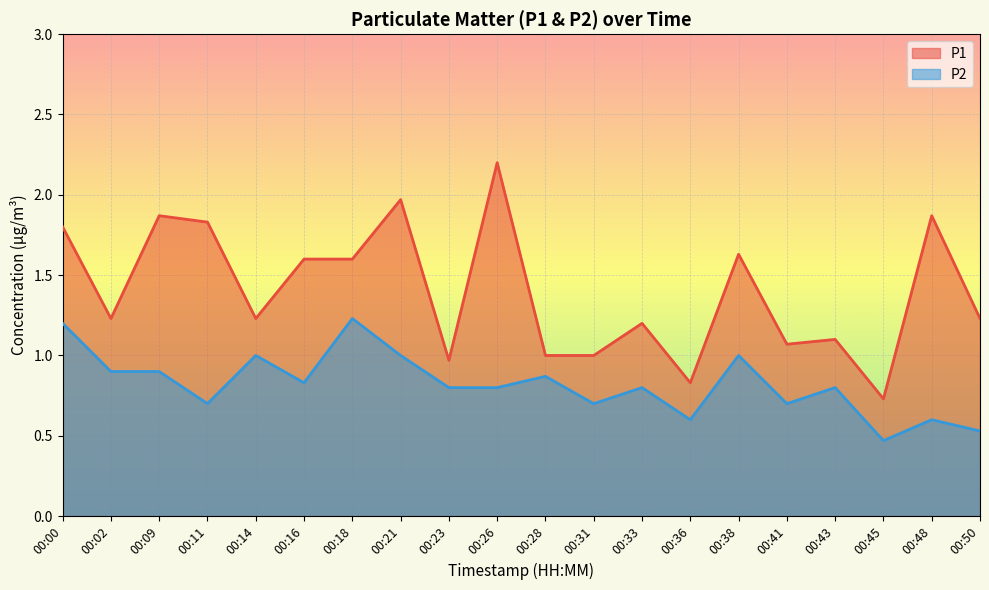

Reading right to left, extract all data points from this chart.

P1: 1.2	1.9	0.7	1.1	1.1	1.6	0.8	1.2	1.0	1.0	2.2	1.0	2.0	1.6	1.6	1.2	1.8	1.9	1.2	1.8
P2: 0.5	0.6	0.5	0.8	0.7	1.0	0.6	0.8	0.7	0.9	0.8	0.8	1.0	1.2	0.8	1.0	0.7	0.9	0.9	1.2